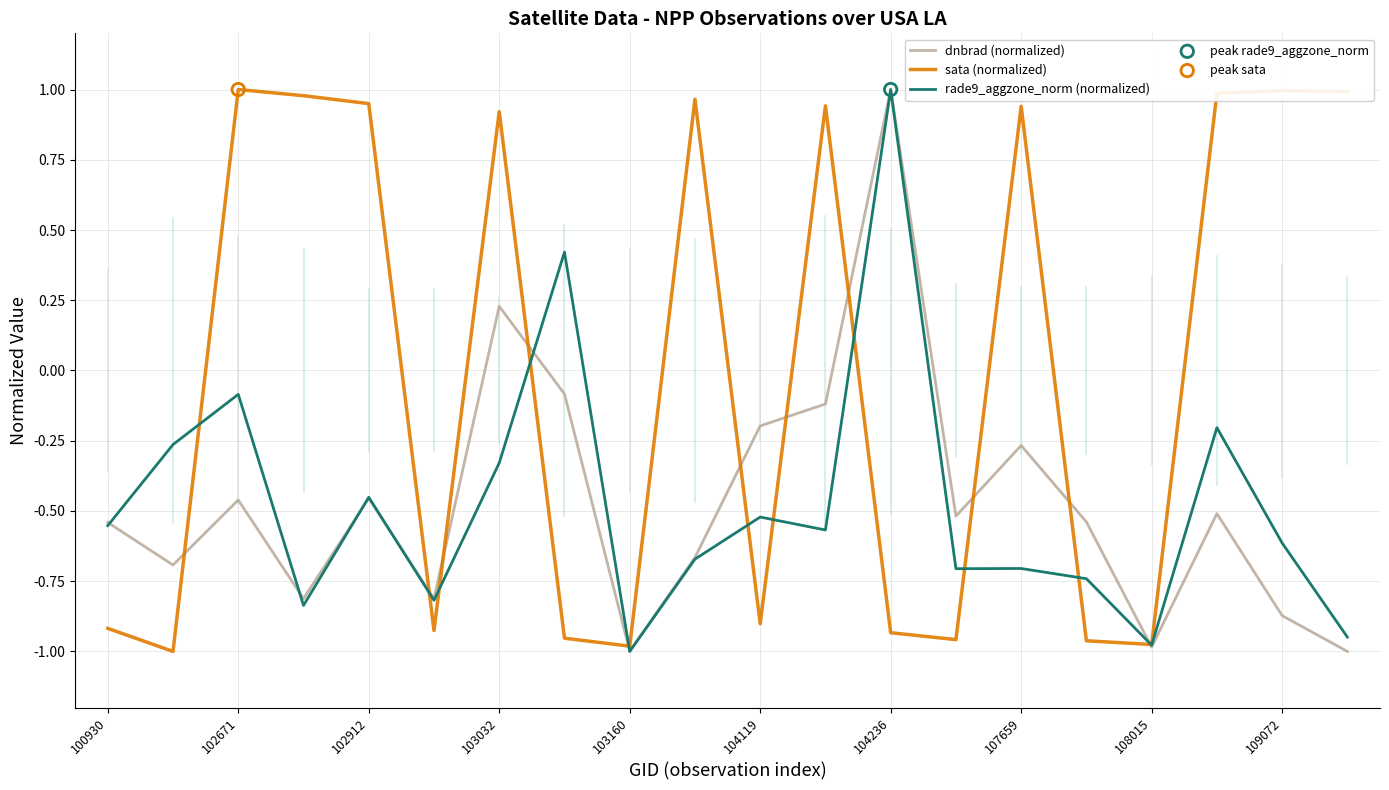

Which series has the largest total across all categories?

sata (normalized)